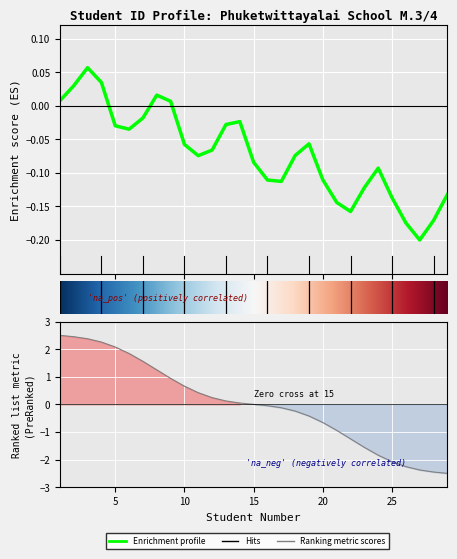

How many positive values are there?

14